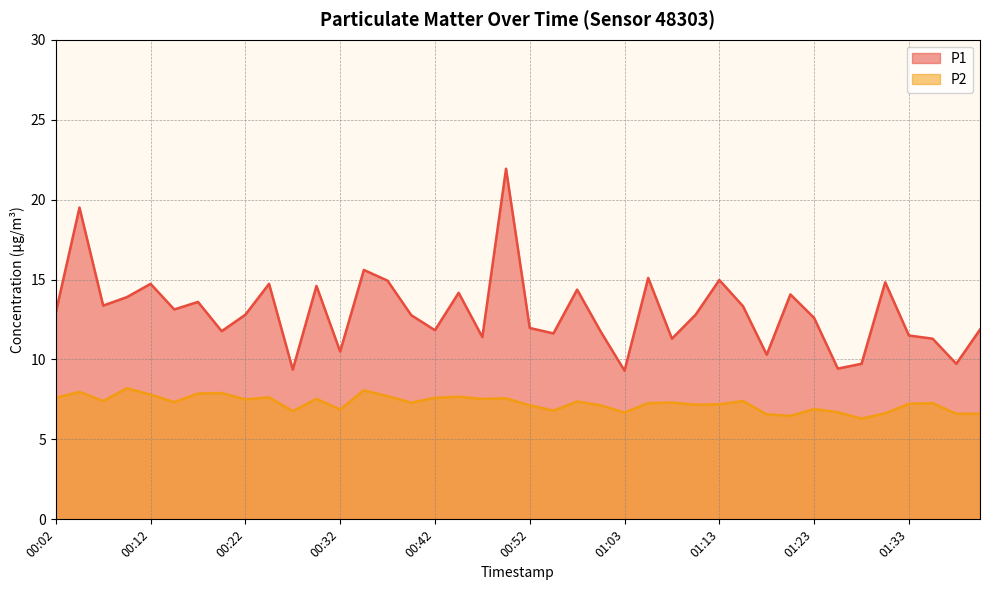

What is the highest value of the P1 series?

21.9